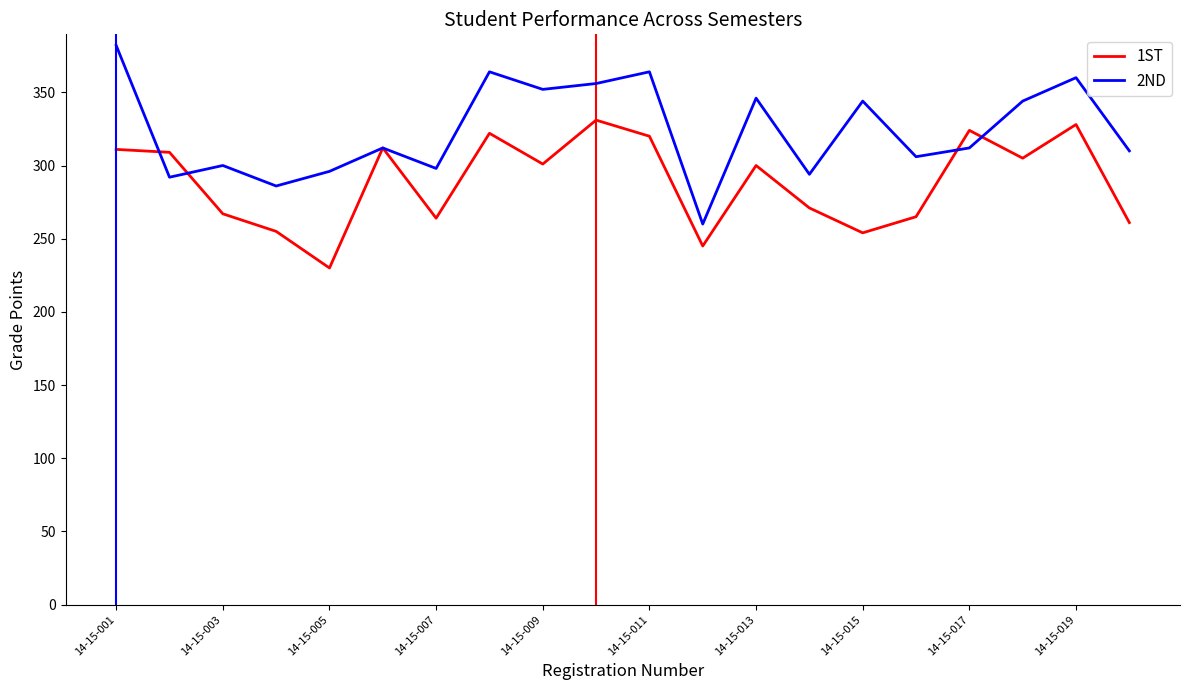

What is the minimum value shown in the chart?

230